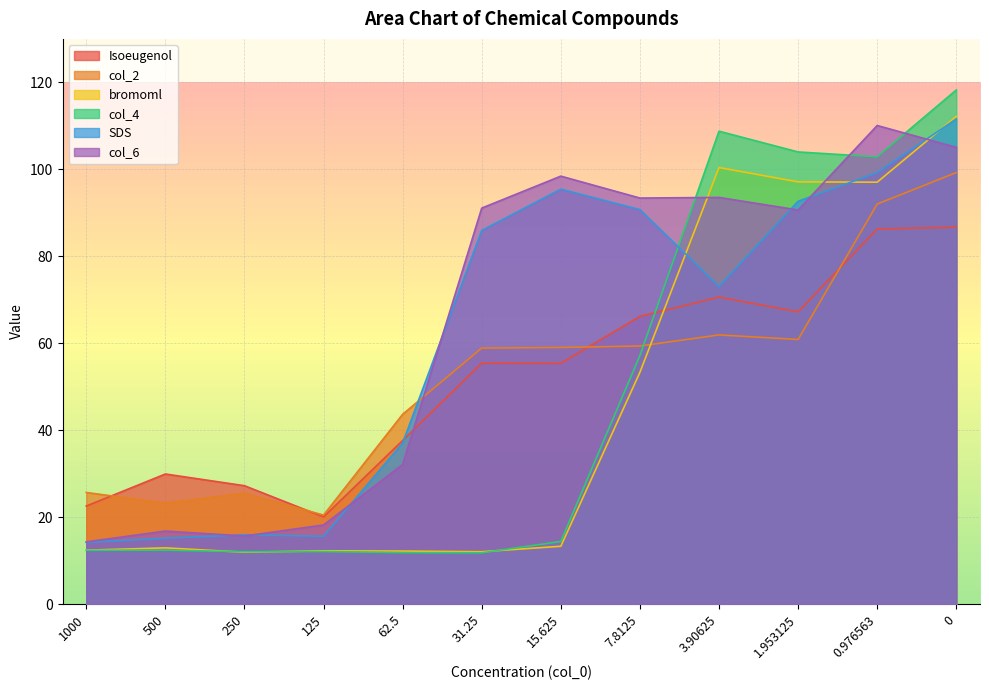

Which series changed the most between 62.5 and 1.953125?

col_4